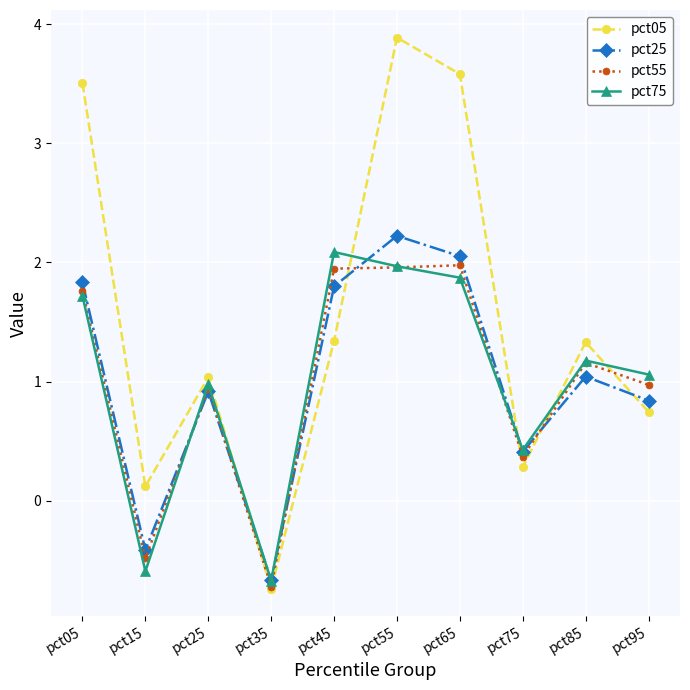

How many interior local peaks does the pct05 series have?

3